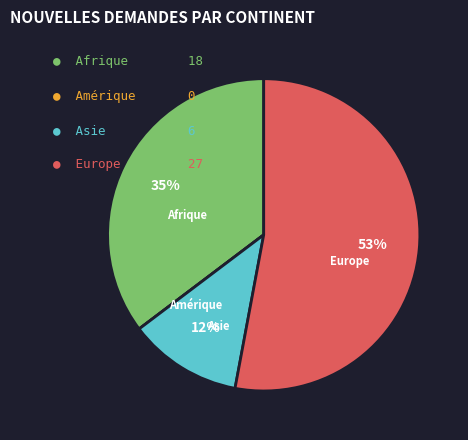

To the nearest percent, what portion does Afrique represent?

35%